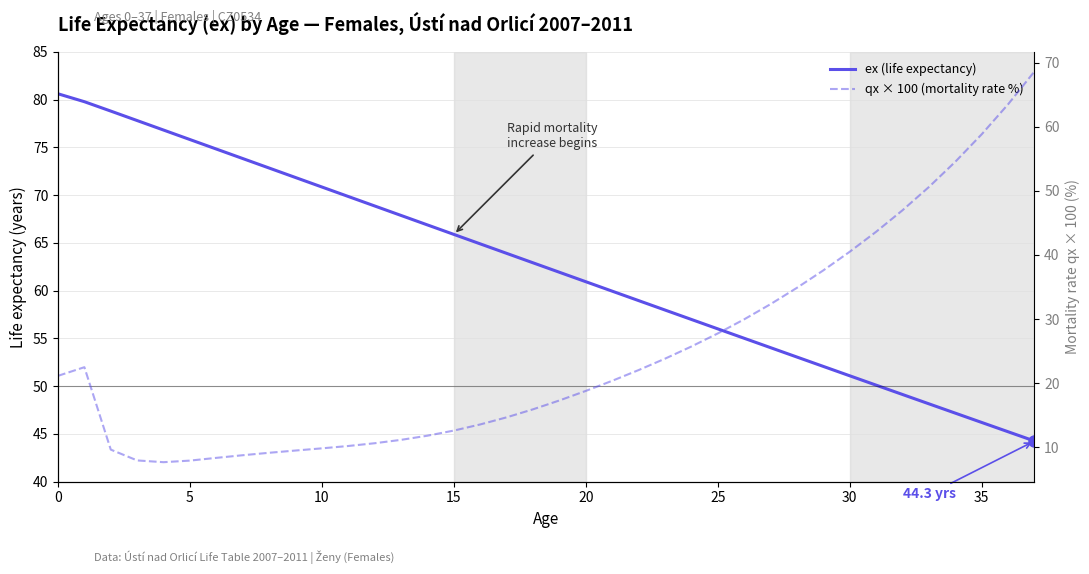

What is the label of the 4th point from the left?

15